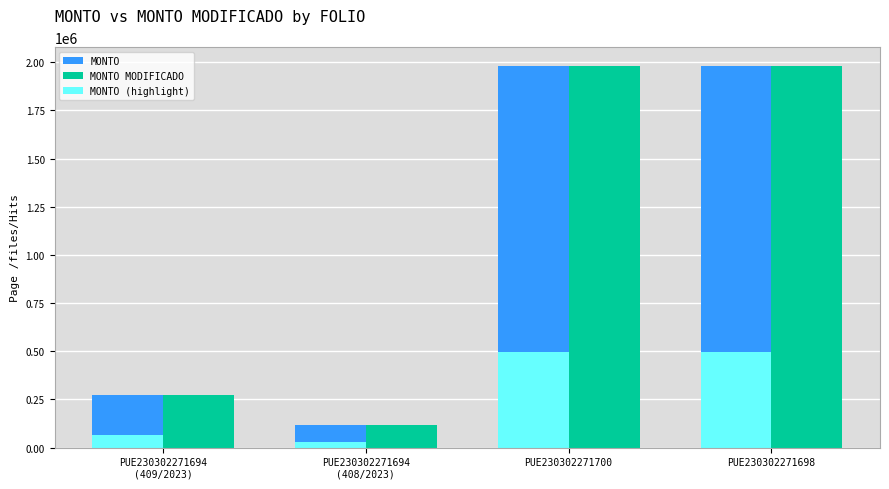

How many distinct data groups are displayed?

3